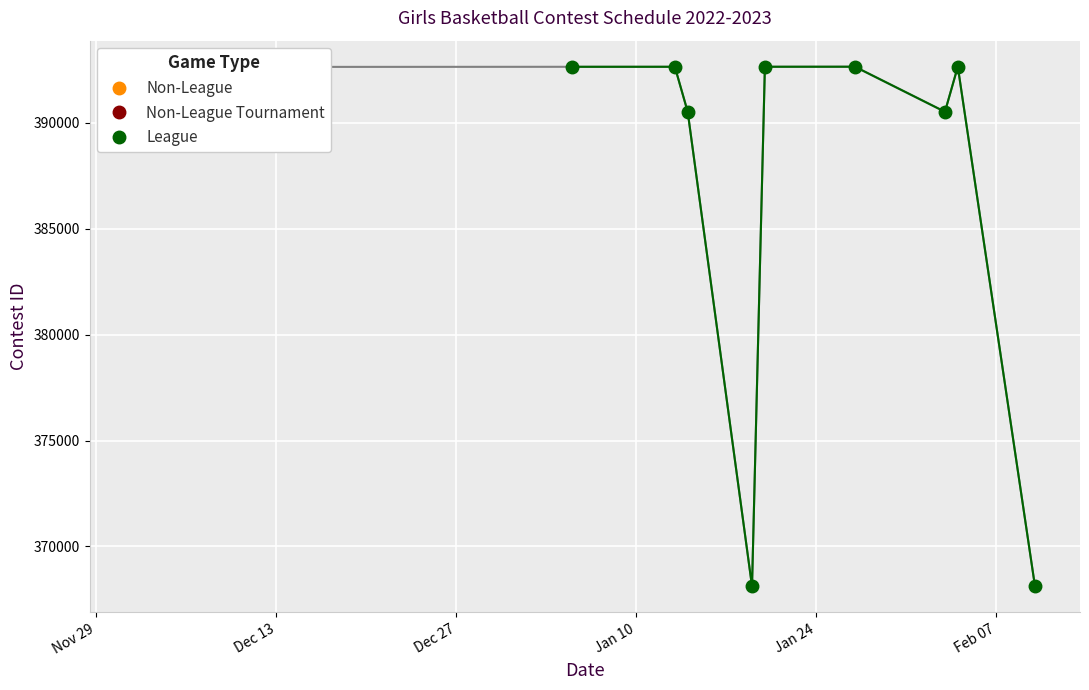

What is the minimum value for League?

368117